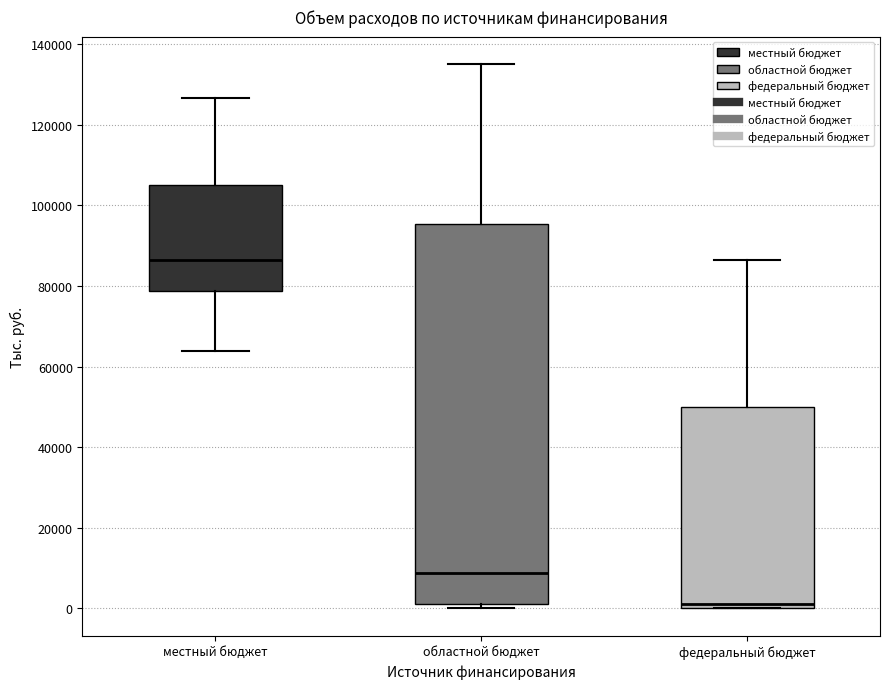

Where does the upper whisker of the box for областной бюджет end on the y-axis? The values are not printed on the chart, so give them approximately, as read against the axis.

136000